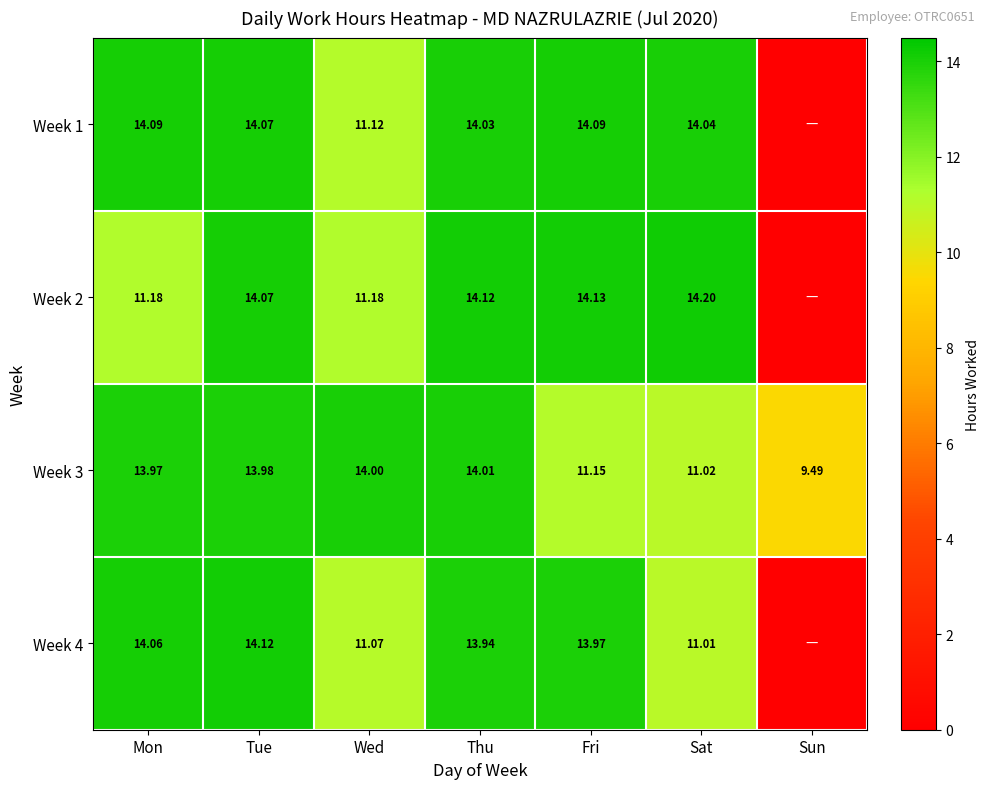

True or false: Week 3 has a value of 14.0 at Tue.

True